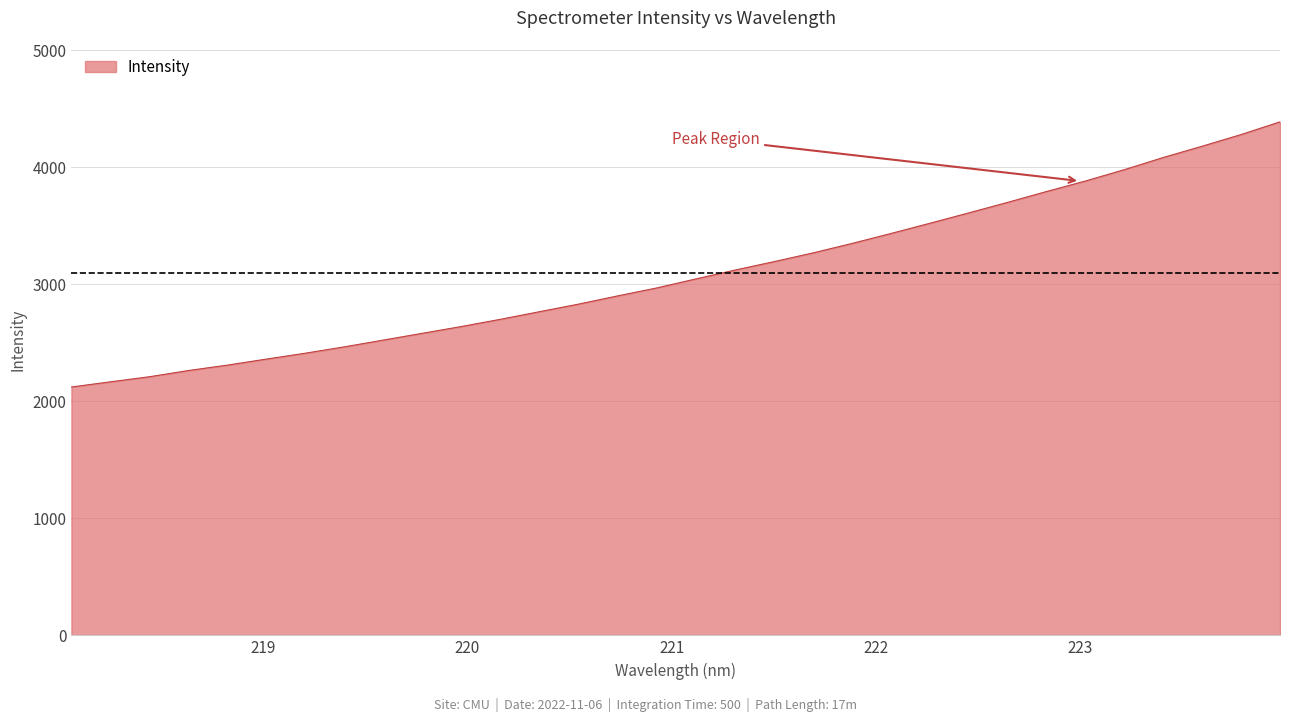

What is the difference between the maximum and minimum values?

2266.0